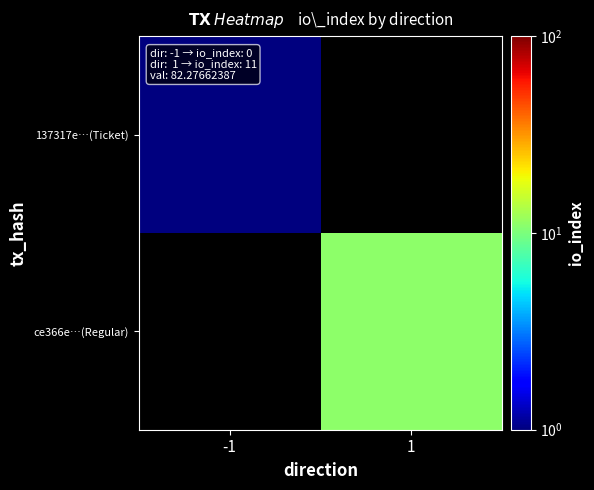

List the series in order of their peak value, lowest first.

137317e…(Ticket), ce366e…(Regular)